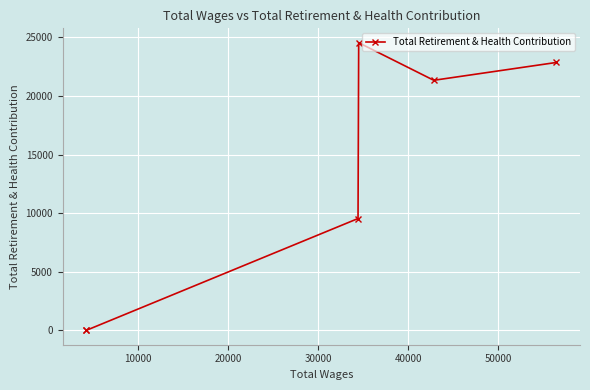

True or false: the data shows 15007 at 30000.

False